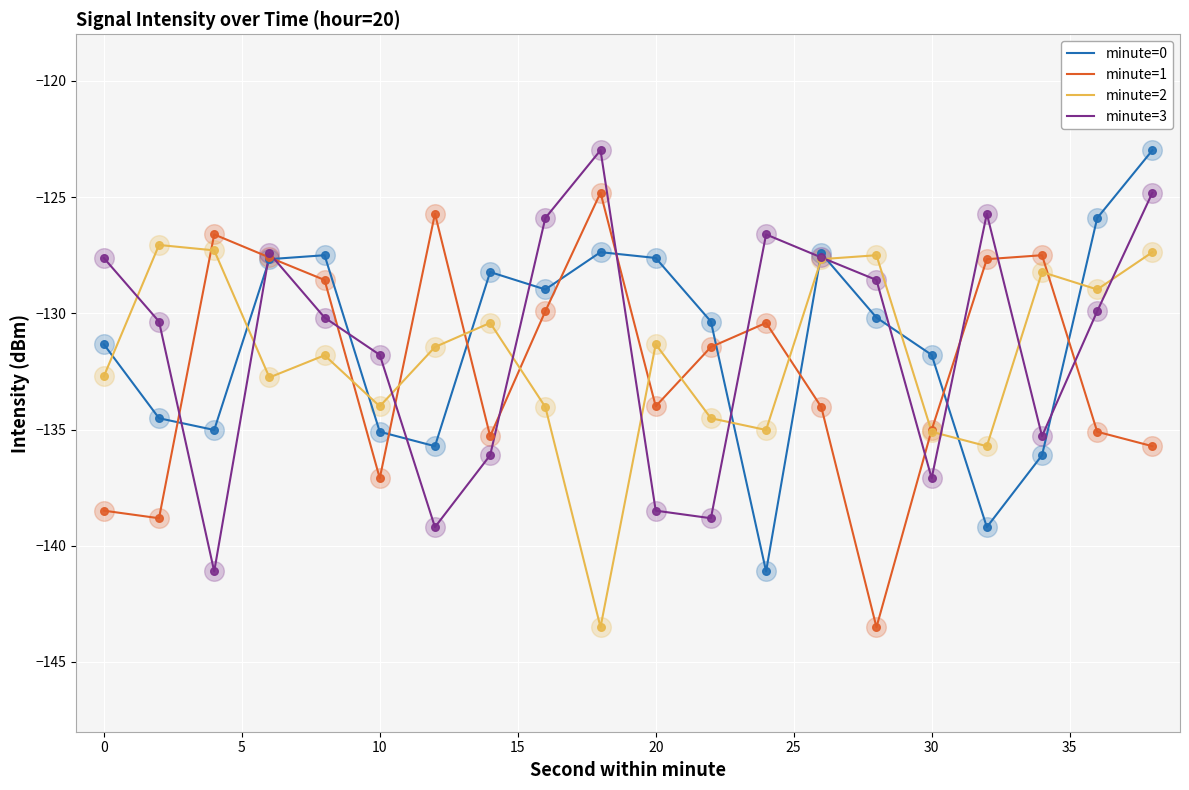

What are all the series names shown in the legend?

minute=0, minute=1, minute=2, minute=3